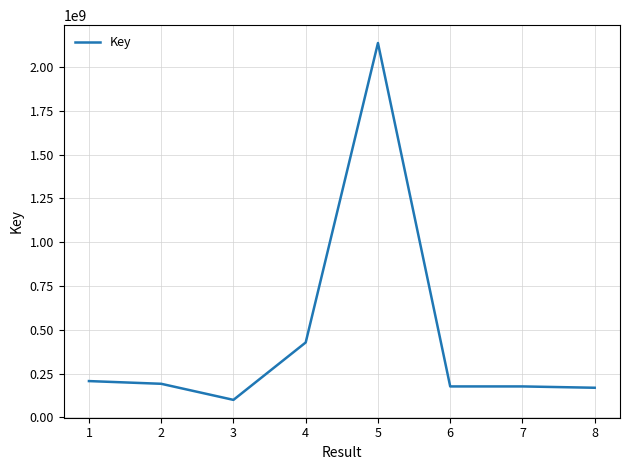

What is the difference between the maximum and minimum values?

2037482696